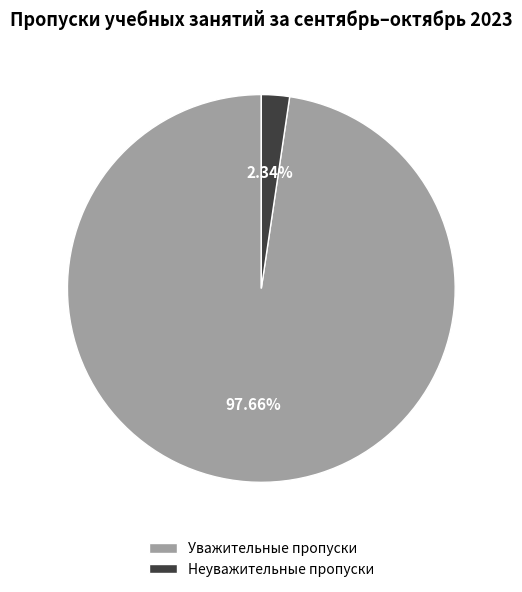

Which has a higher value, Уважительные пропуски or Неуважительные пропуски?

Уважительные пропуски